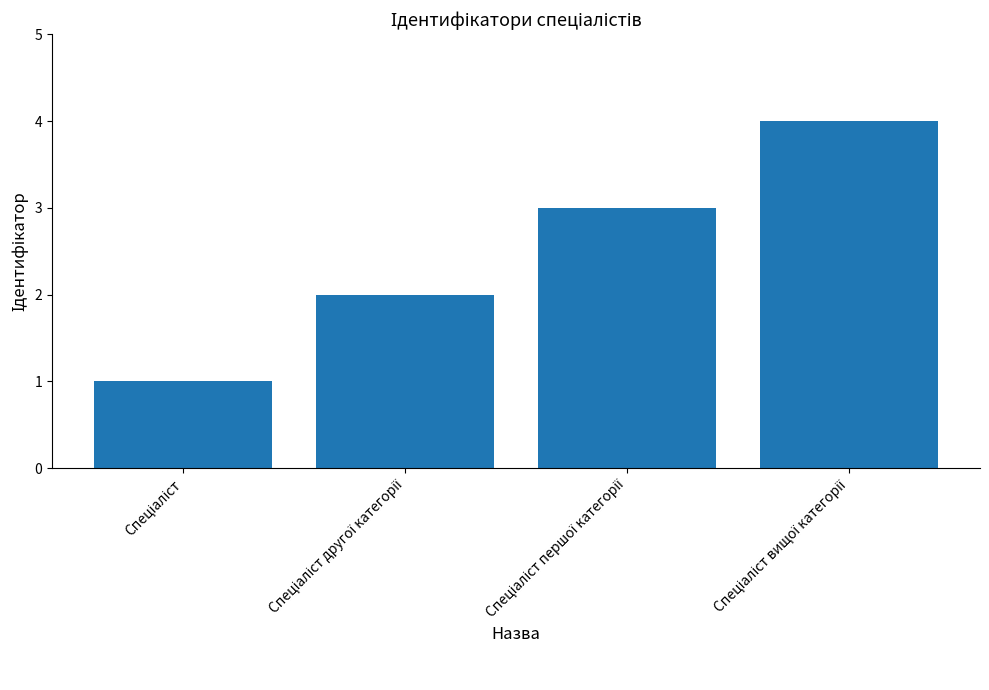

What is the difference between the maximum and minimum values?

3